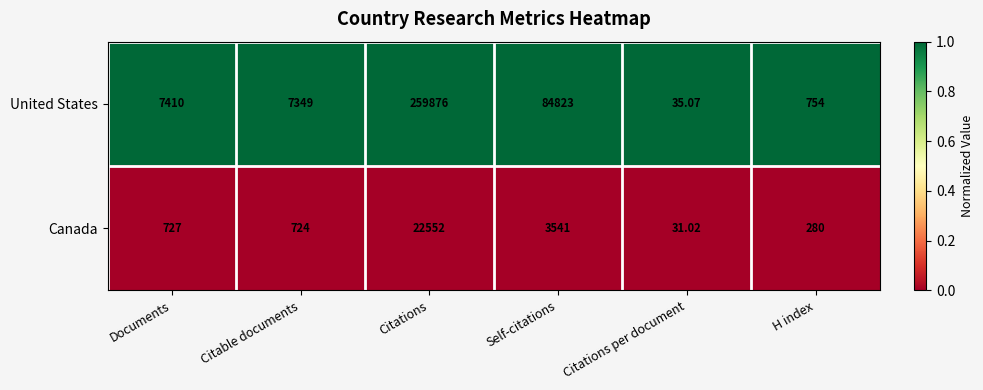

Which series changed the most between Citable documents and Self-citations?

United States